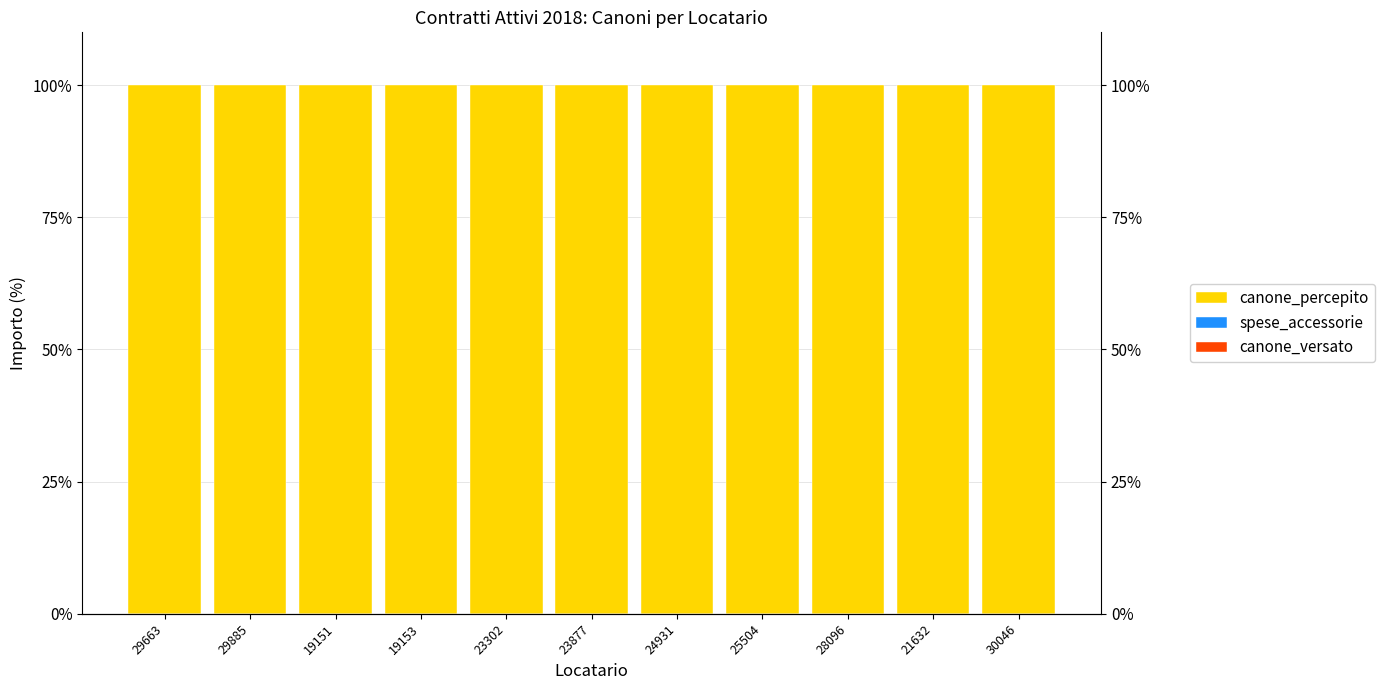

How many bars are there in each group?

3